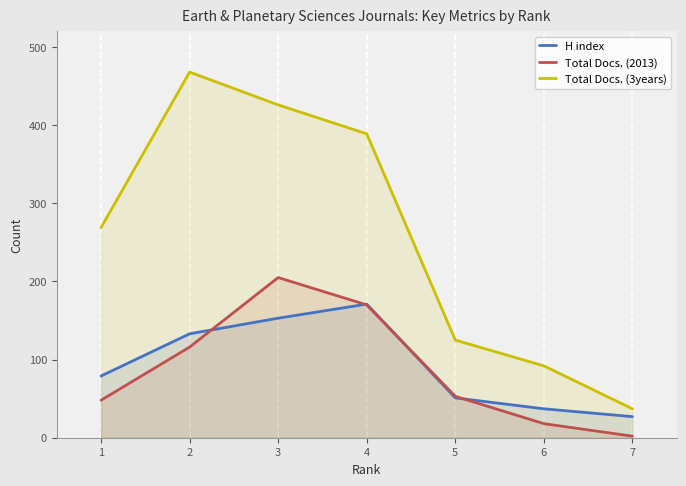

What is the value of the Total Docs. (3years) point at the 6th from the left?

92